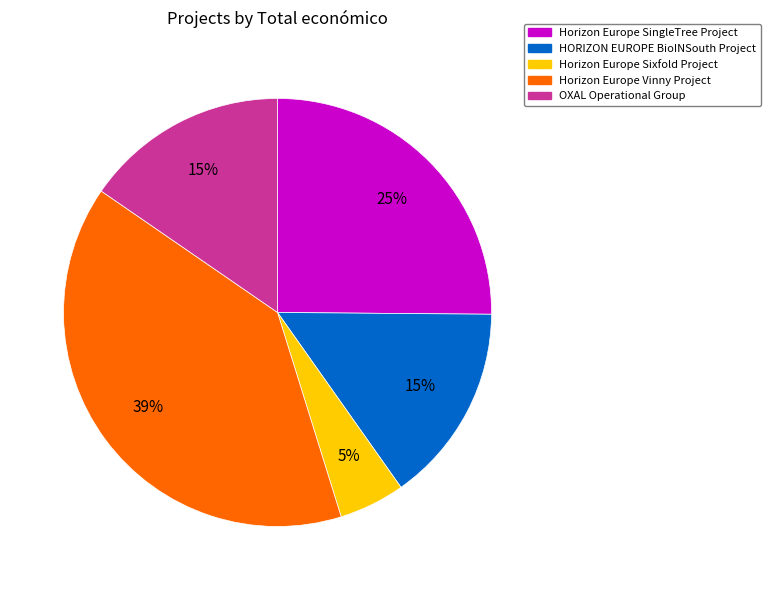

To the nearest percent, what portion does OXAL Operational Group represent?

15%